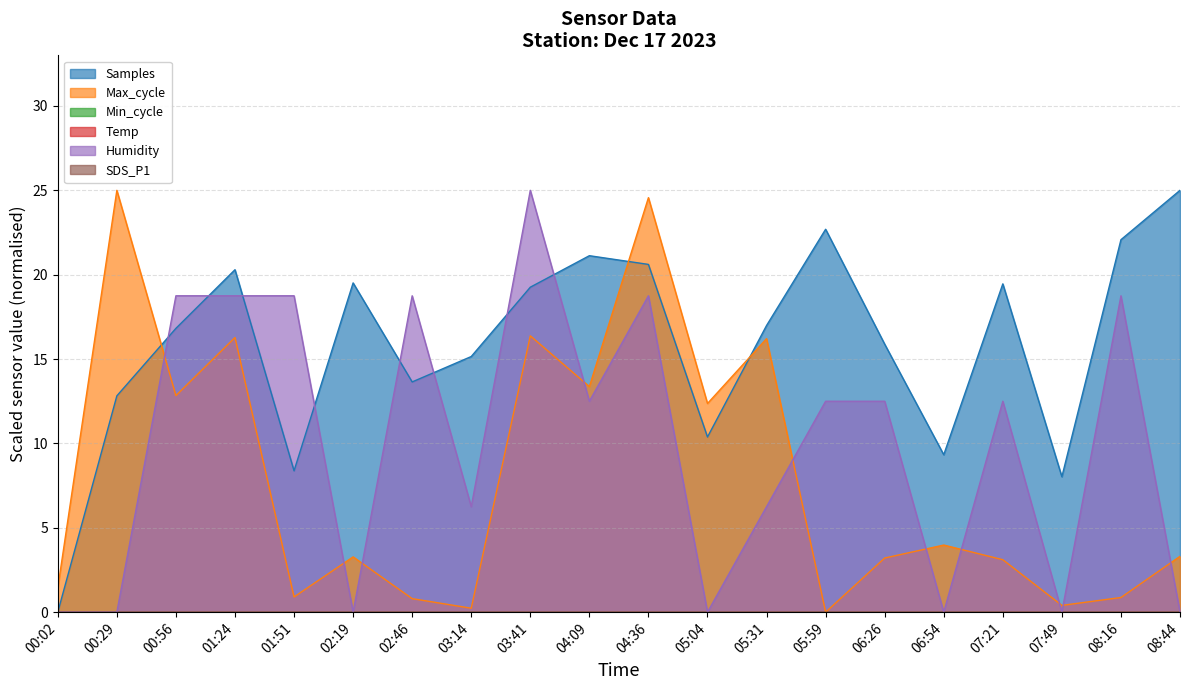

True or false: Samples has a value of 20.6 at 04:36.

True